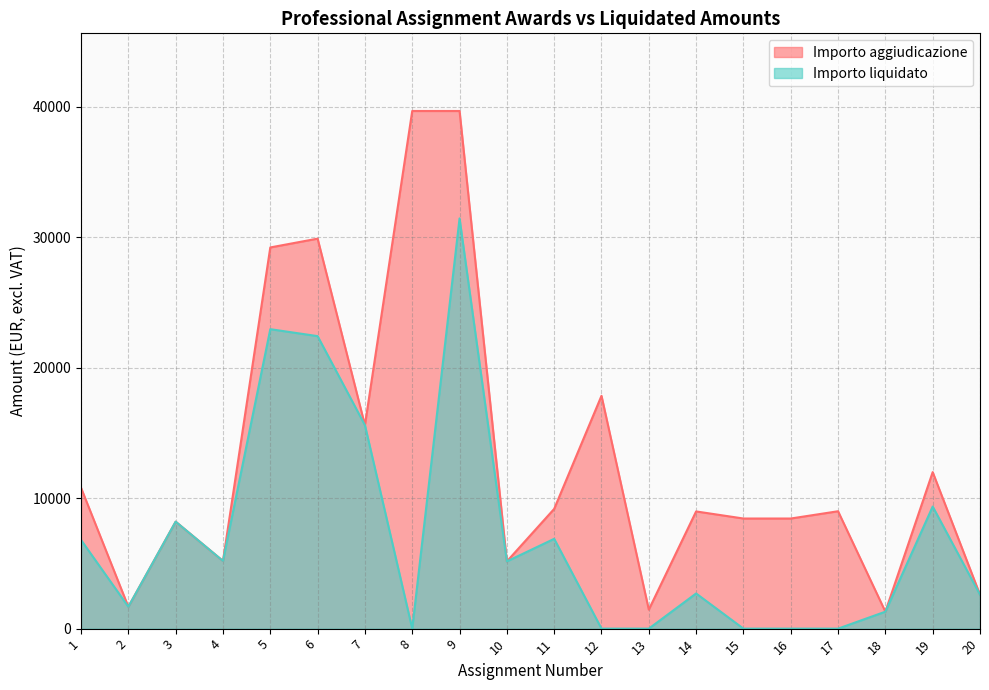

True or false: Importo liquidato and Importo aggiudicazione cross at least once.

False